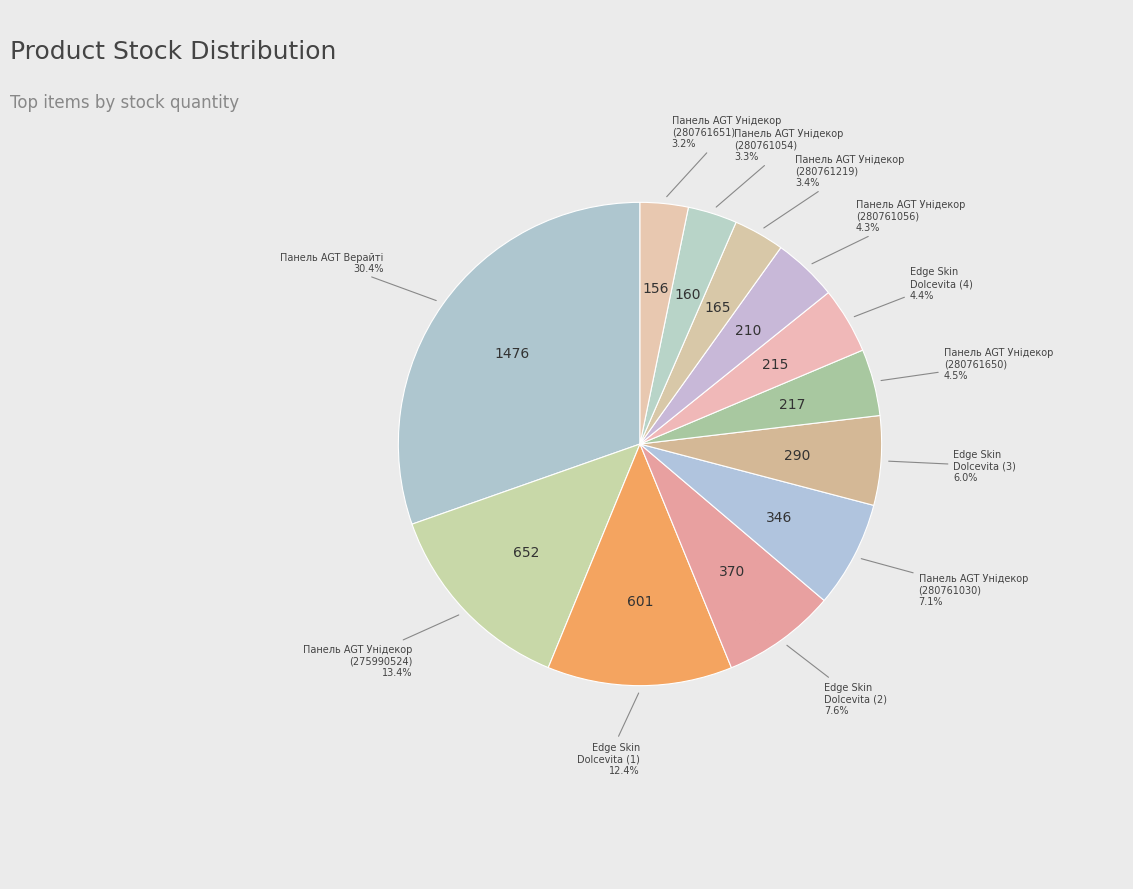

Count the number of slices in the pie.

12